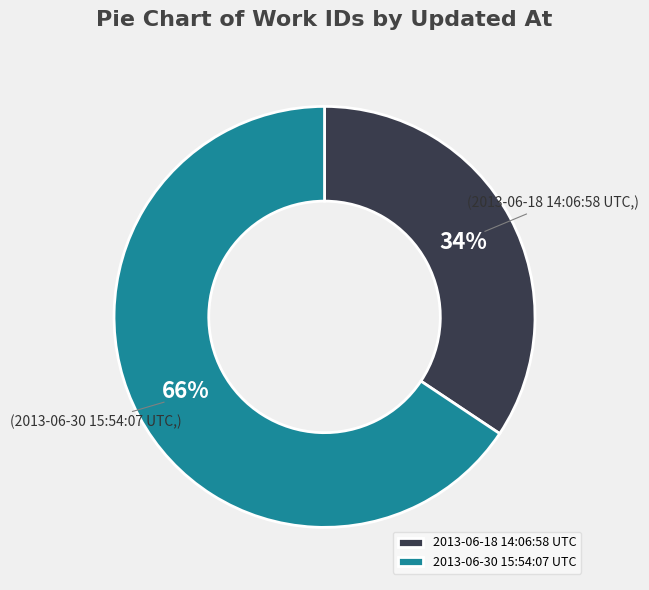

To the nearest percent, what is the average slice percentage?

50%